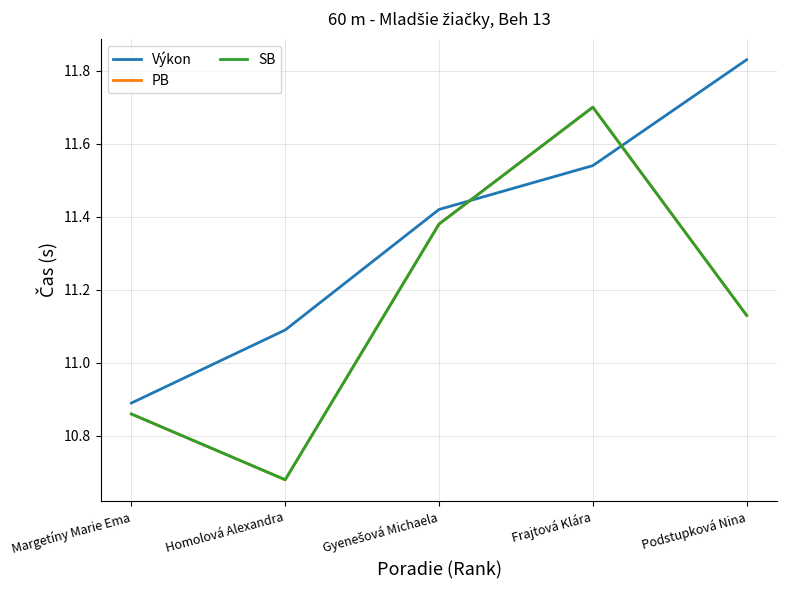

Is this an area chart (filled region under the line)?

No